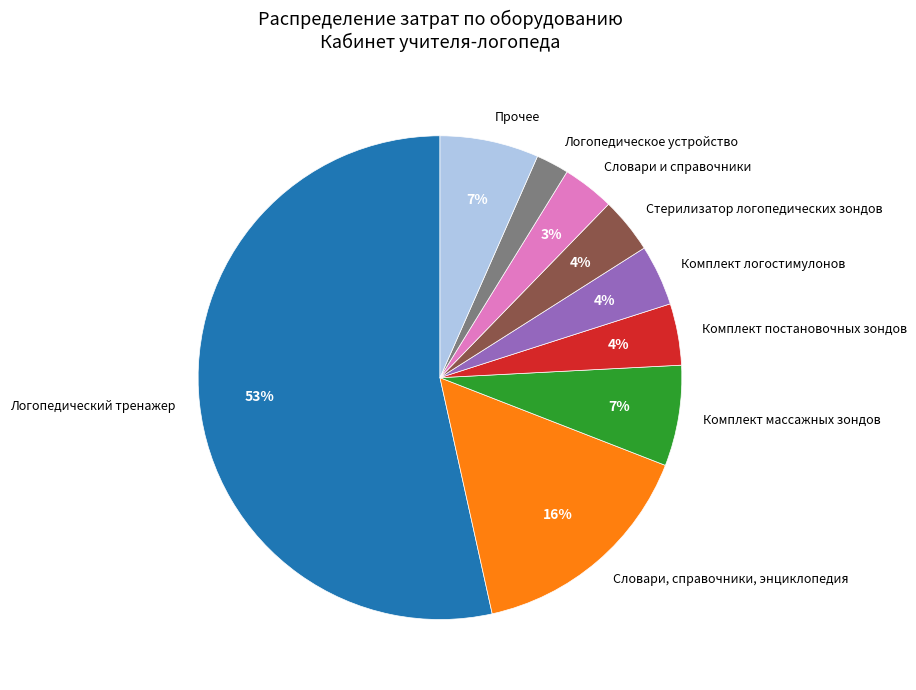

Which category has the smallest portion of the pie?

Логопедическое устройство